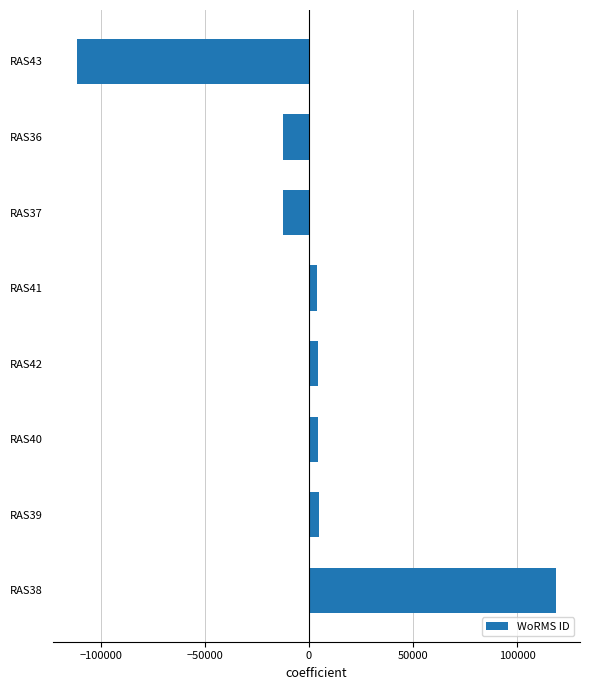

Does the chart contain stacked bars?

No